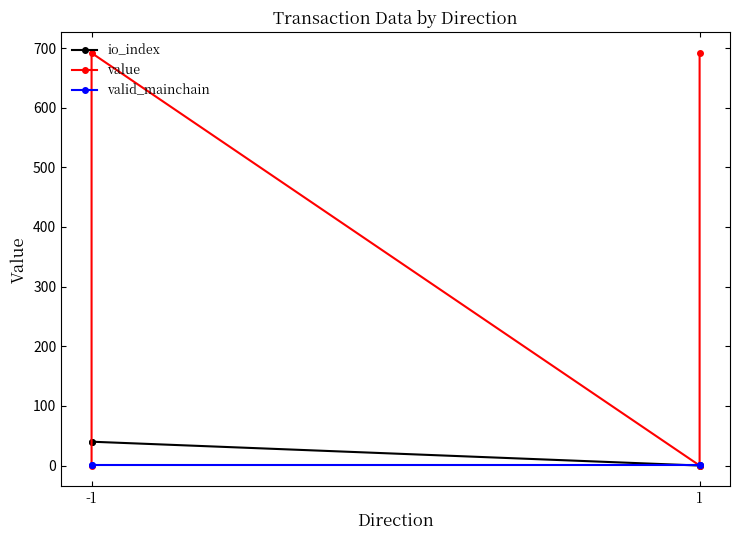

How many intersections are there between valid_mainchain and value?

3